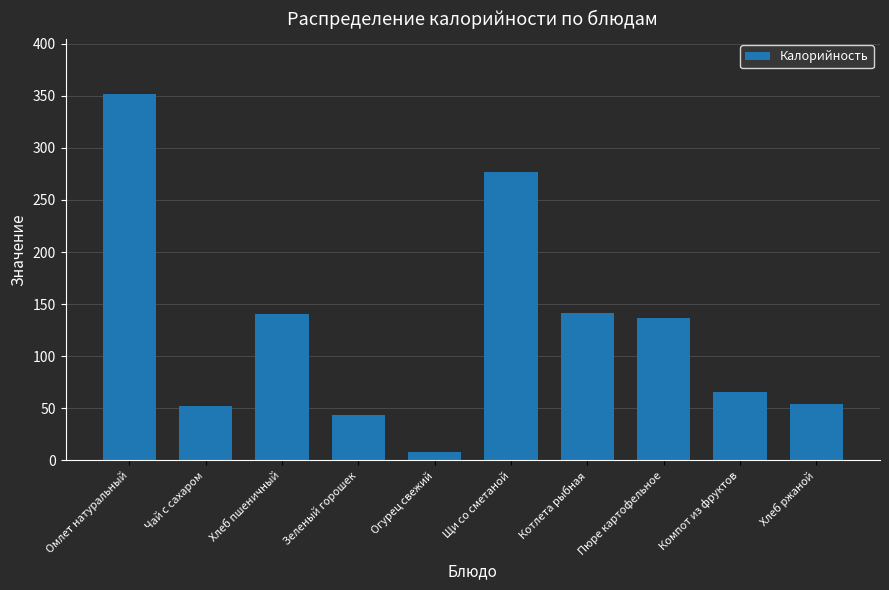

Read the value at Котлета рыбная.

141.1